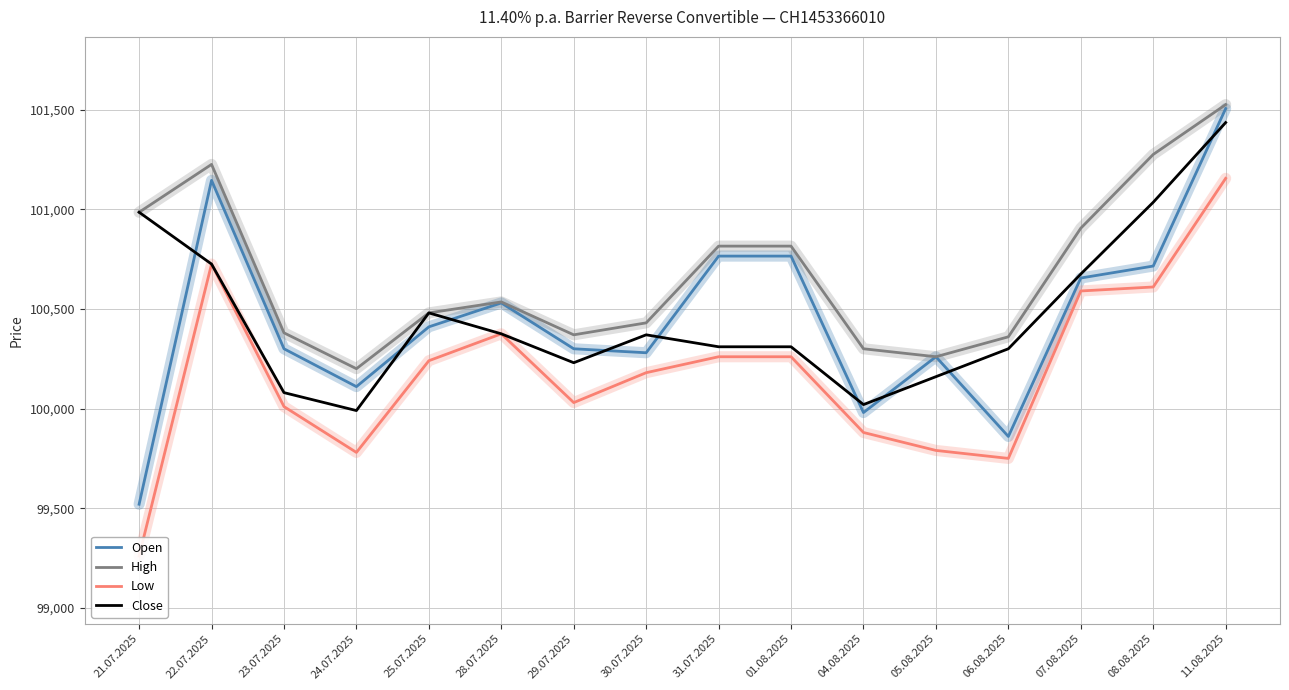

At 11.08.2025, list the series in order from smallest to largest.

Low, Close, Open, High